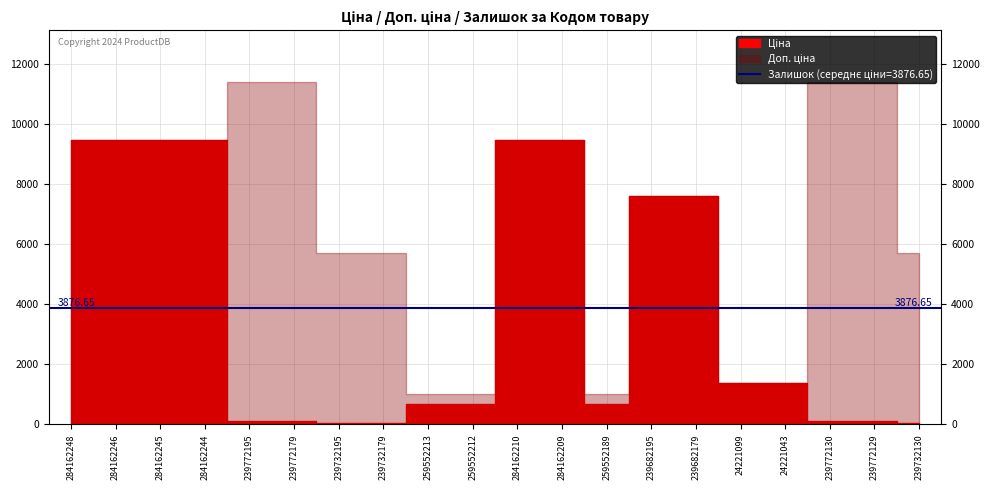

List the labels in order of Доп. ціна value, largest first.

239772195, 239772179, 239772130, 239772129, 284162248, 284162246, 284162245, 284162244, 284162210, 284162209, 239682195, 239682179, 239732195, 239732179, 239732130, 24221099, 24221043, 259552213, 259552212, 259552189